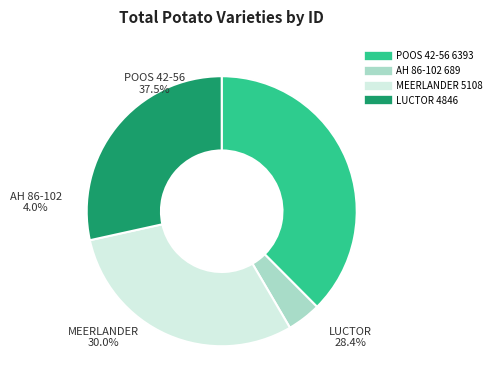

The MEERLANDER slice represents 30% of the pie. True or false?

True